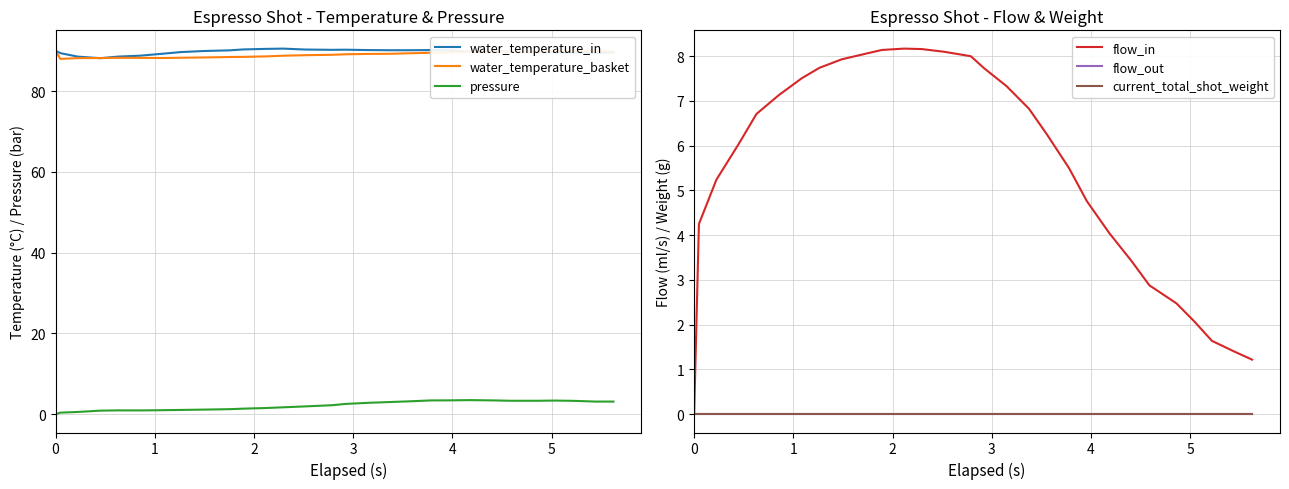

What is the minimum value for water_temperature_basket?

88.0